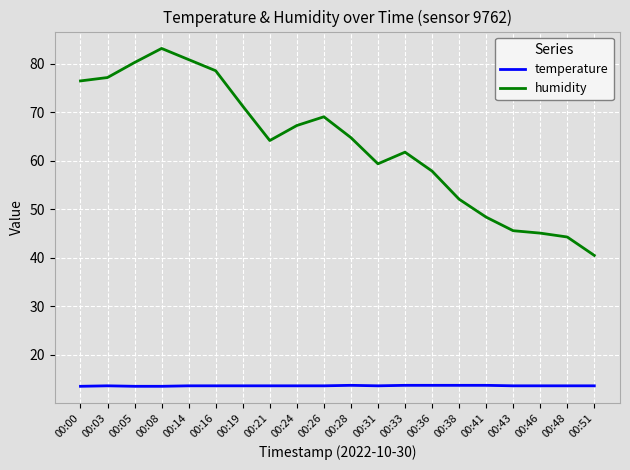

What are all the series names shown in the legend?

temperature, humidity